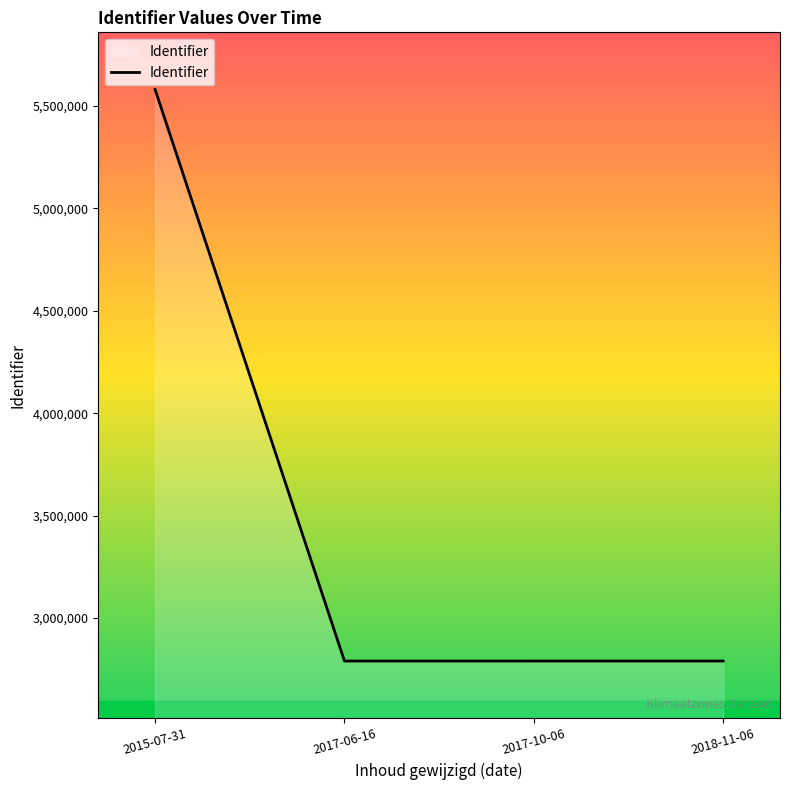

What is the sum of all values?

13950049